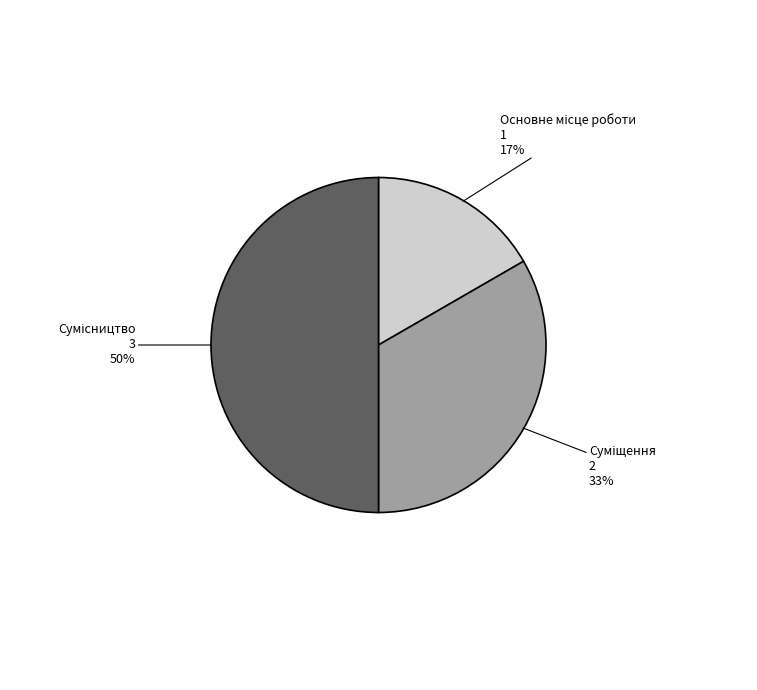

To the nearest percent, what is the difference between the largest and smallest slice percentages?

33%